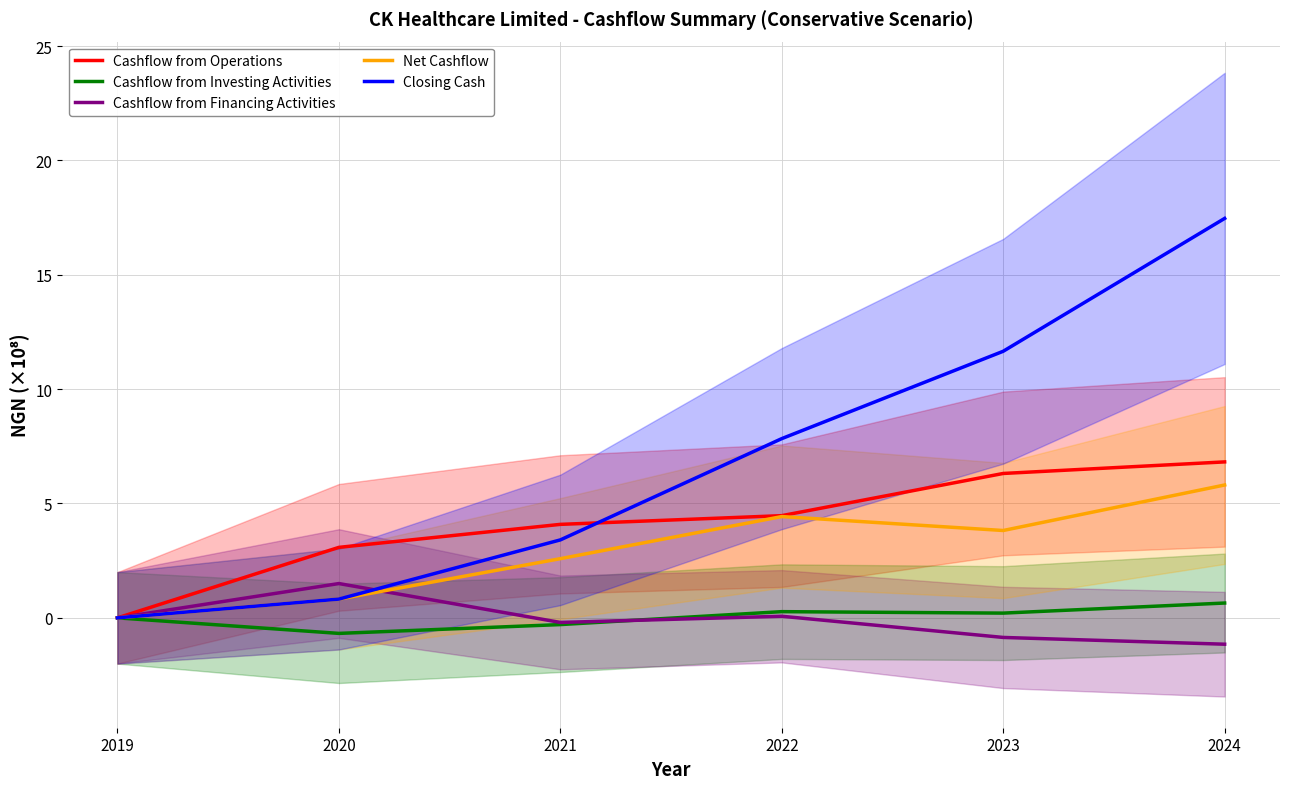

Reading left to right, transcribe all the data shown in this chart.

Cashflow from Operations: 0.0	3.1	4.1	4.5	6.3	6.8
Cashflow from Investing Activities: 0.0	-0.7	-0.3	0.3	0.2	0.6
Cashflow from Financing Activities: 0.0	1.5	-0.2	0.1	-0.9	-1.2
Net Cashflow: 0.0	0.8	2.6	4.4	3.8	5.8
Closing Cash: 0.0	0.8	3.4	7.8	11.7	17.5